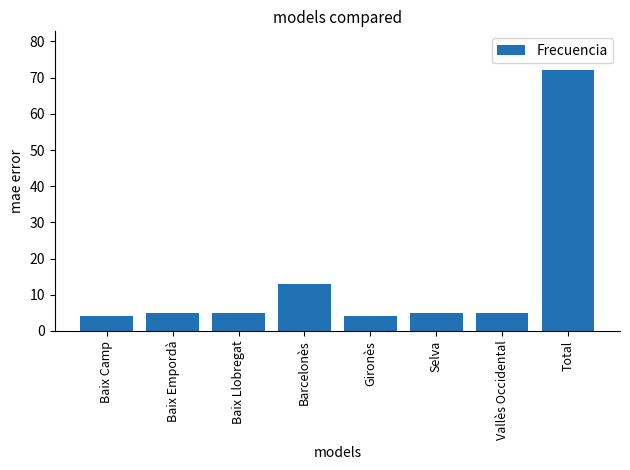

Reading right to left, transcribe all the data shown in this chart.

72	5	5	4	13	5	5	4